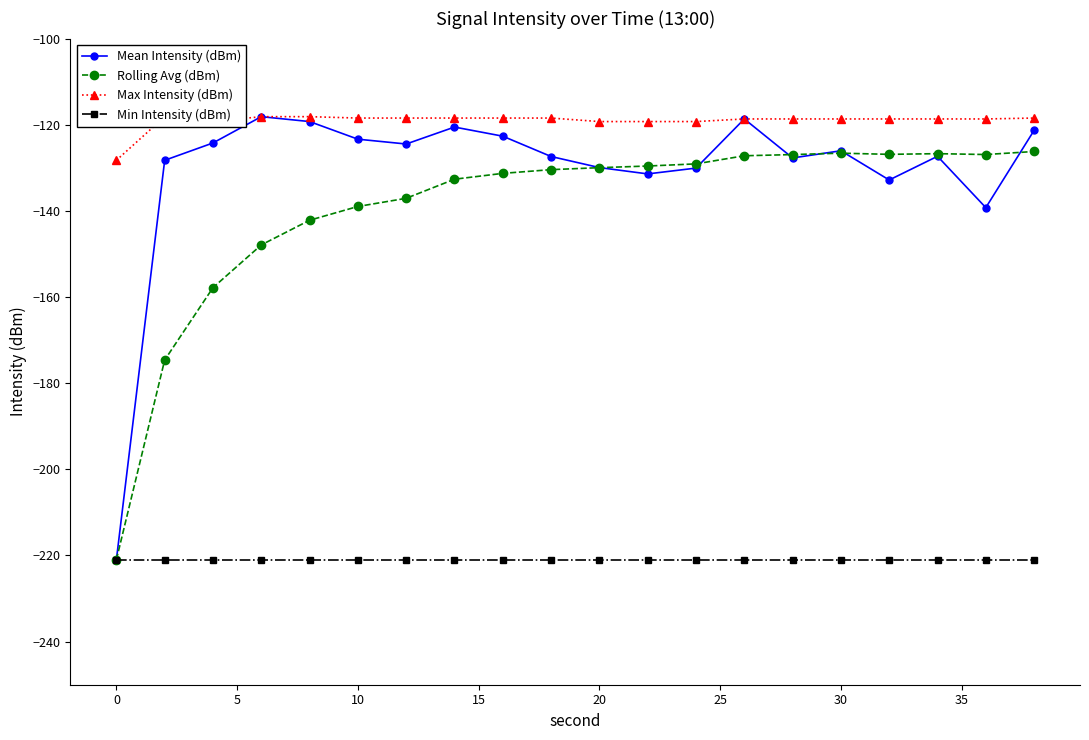

In Max Intensity (dBm), how many points are lower than both neighbors (excluding endpoints)?

1